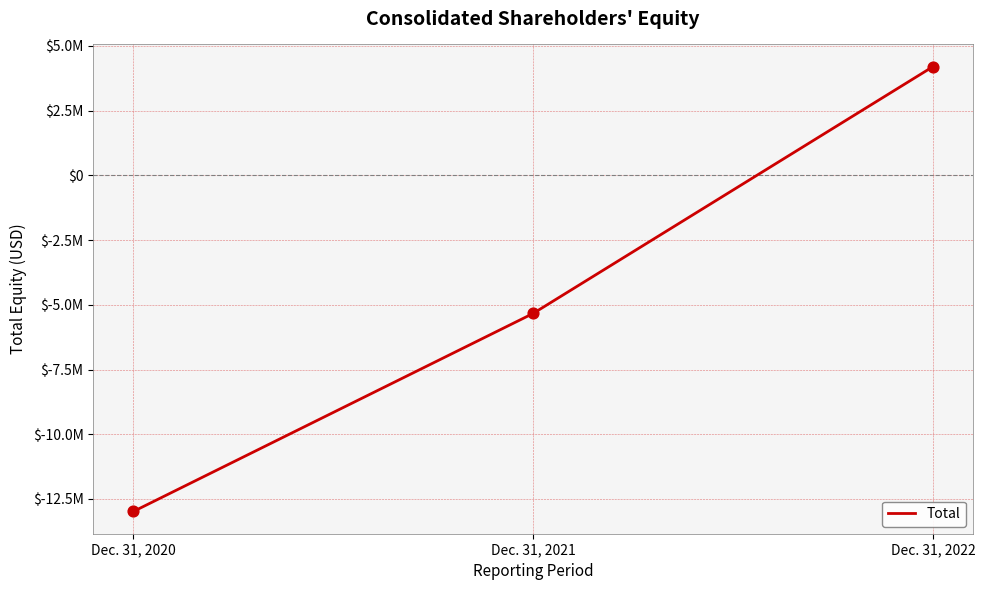

Which has a higher value, Dec. 31, 2020 or Dec. 31, 2022?

Dec. 31, 2022